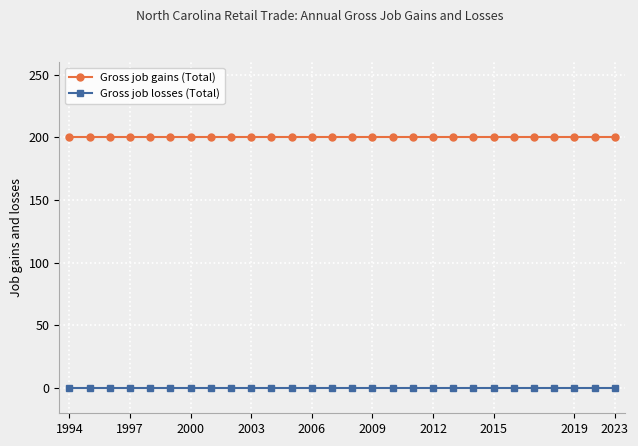

True or false: Gross job gains (Total) and Gross job losses (Total) intersect in this chart.

False